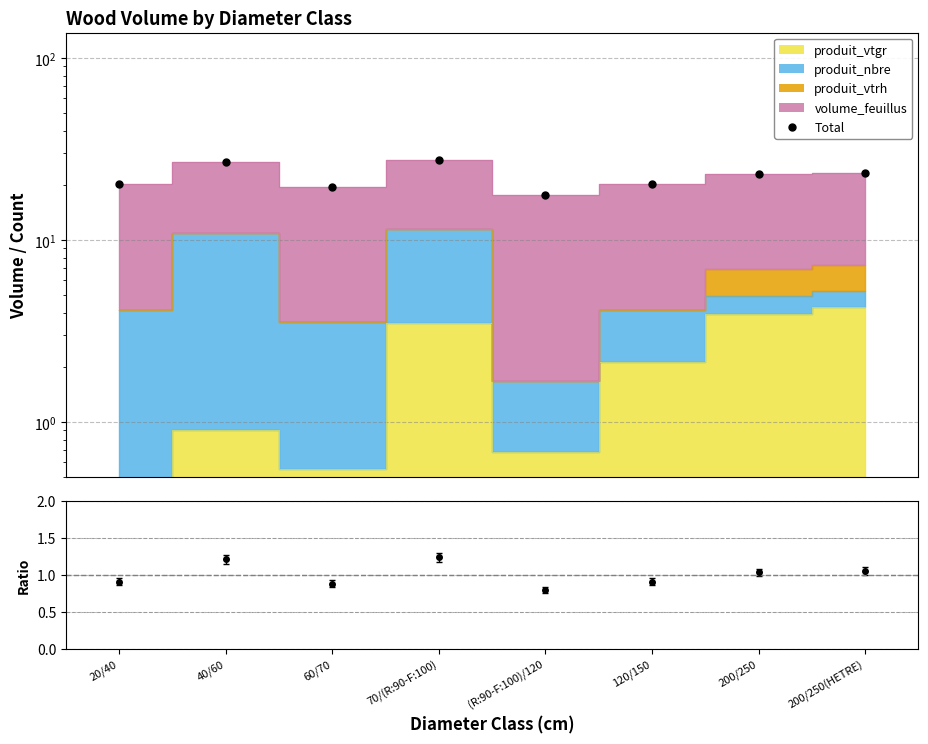

True or false: Total and ratio cross at least once.

False